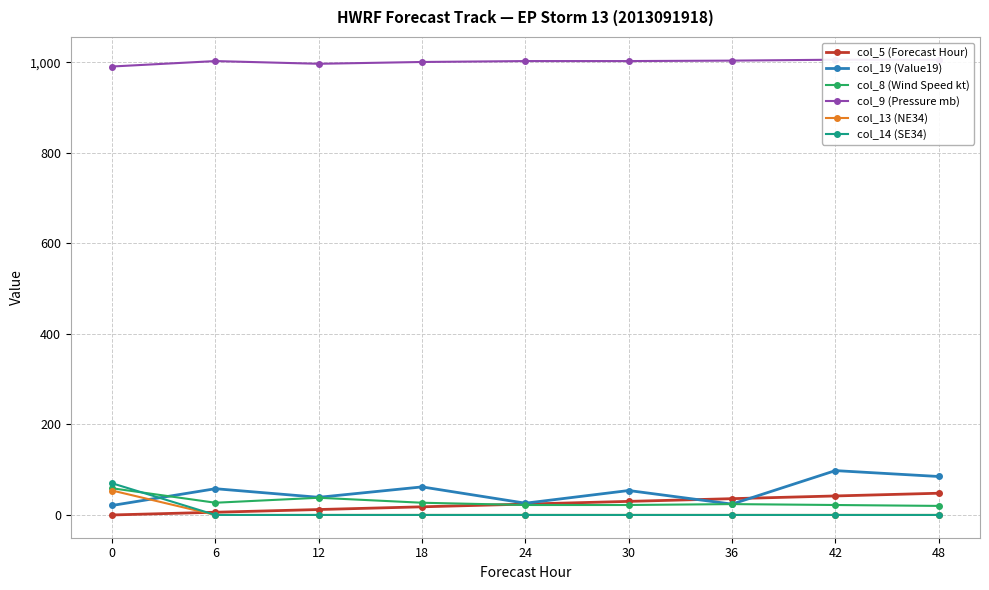

What is the sum of all col_19 (Value19) values?

467